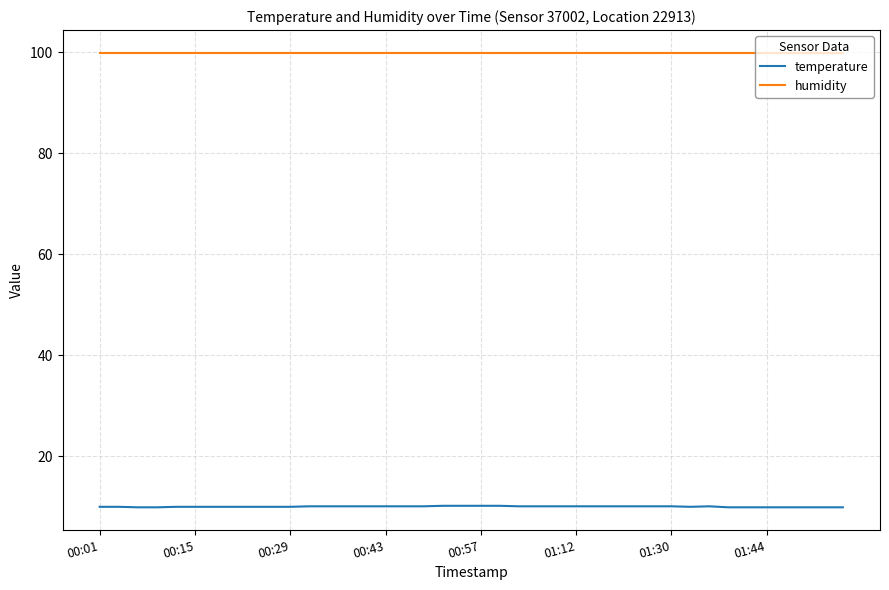

What is the average value of the temperature series?

10.0